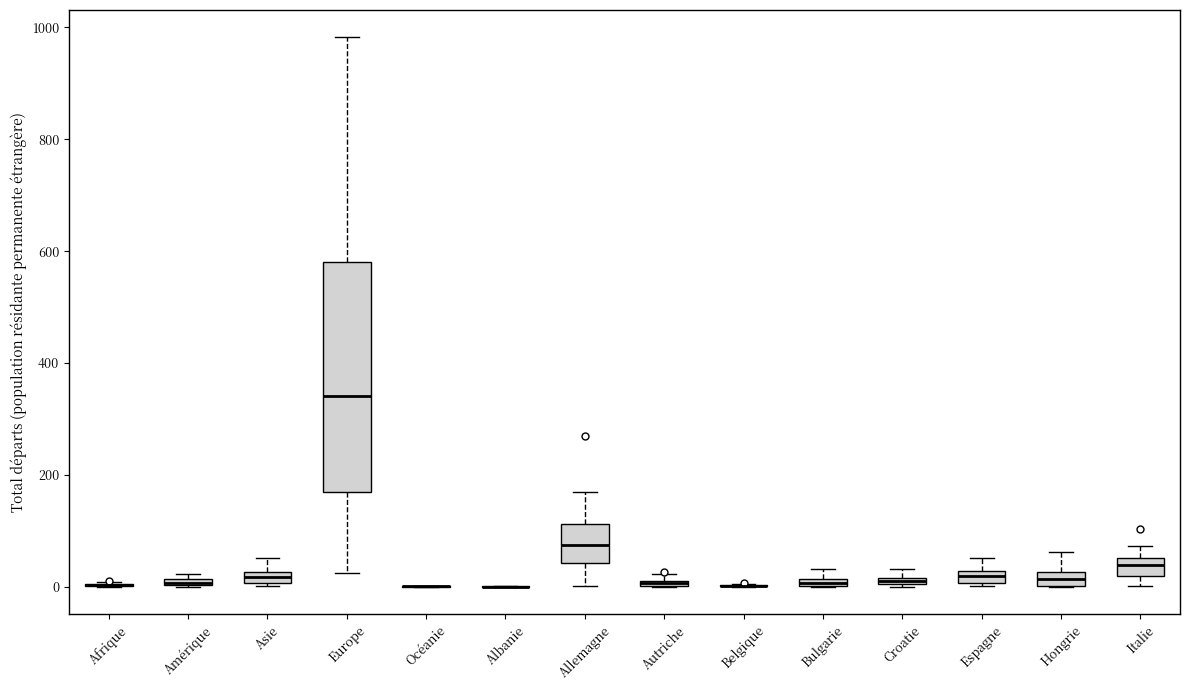

Comparing the boxes themselves (not the whiskers), which one is the tallest?

Europe